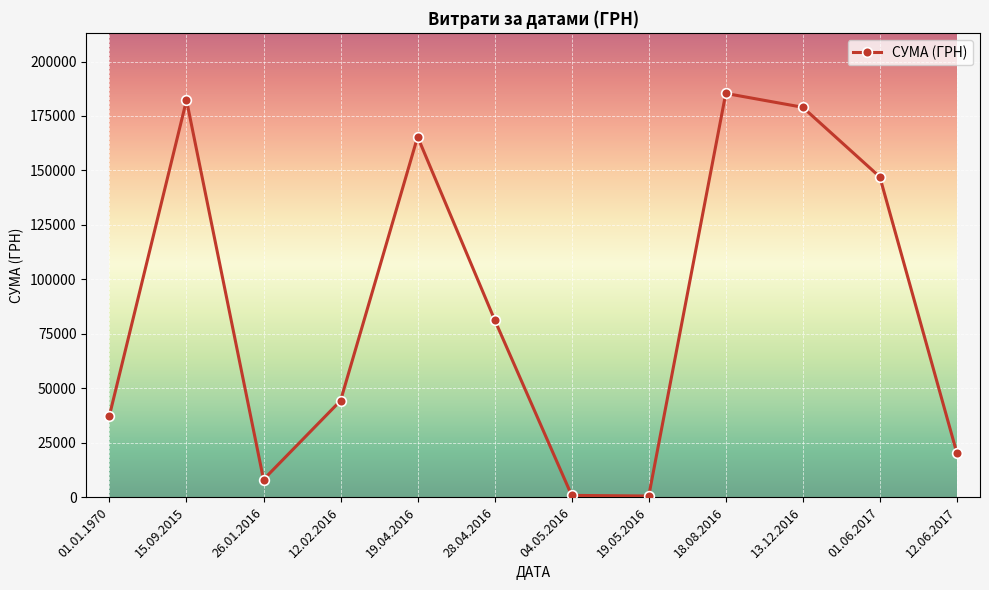

How many points are lower than both their immediate neighbors (excluding endpoints)?

2